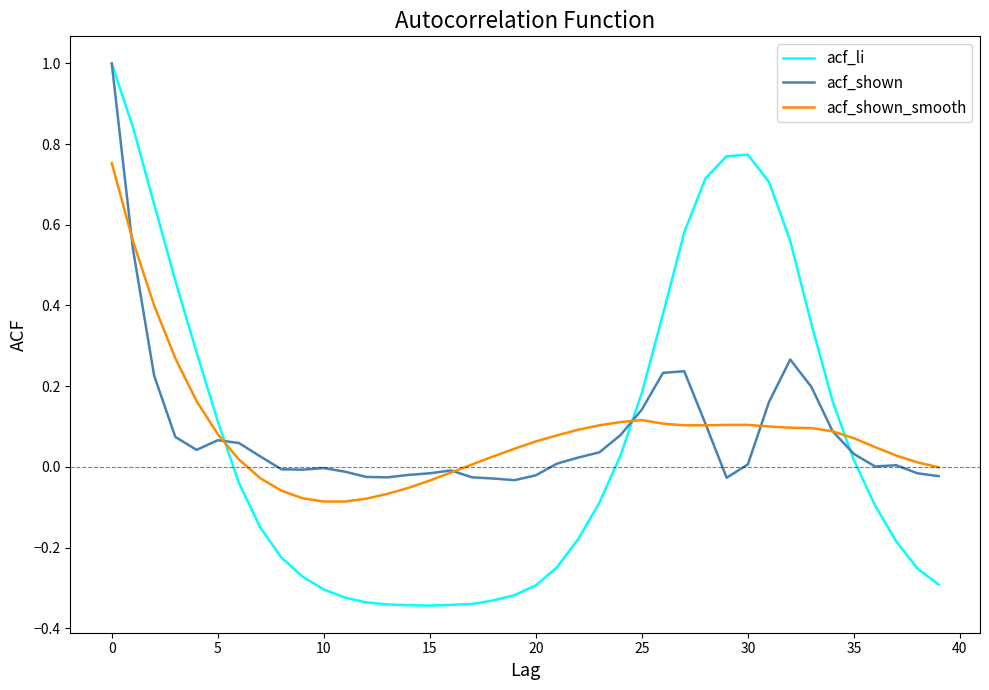

What is the highest value of the acf_li series?

1.0